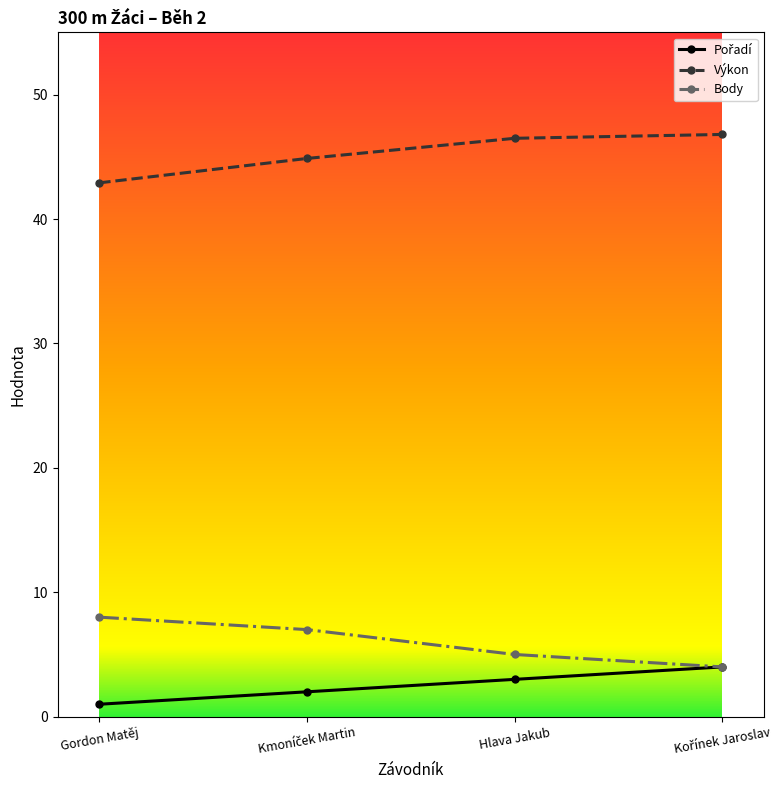

Is it true that Výkon equals 73.5 at Hlava Jakub?

False